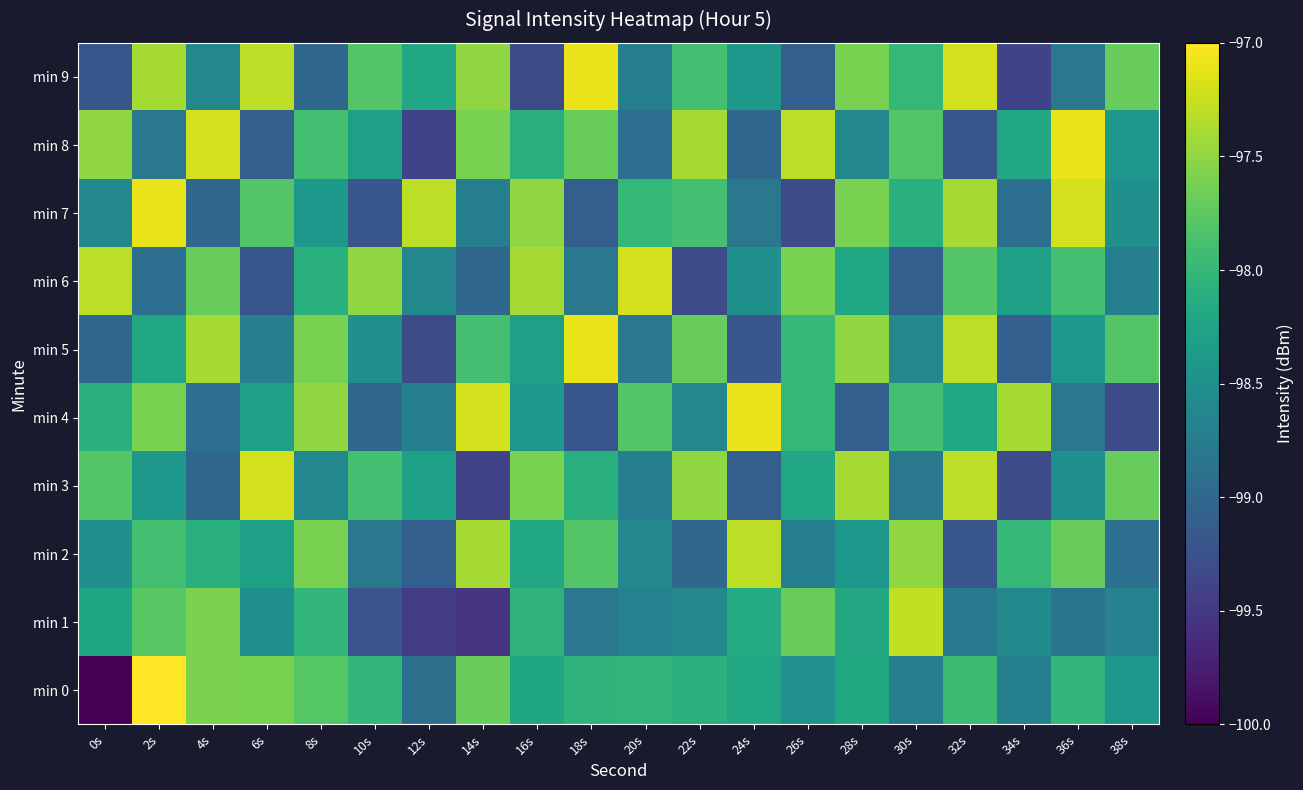

Rank the series by their maximum value, from highest to lowest.

min 0, min 4, min 5, min 7, min 8, min 9, min 3, min 6, min 1, min 2